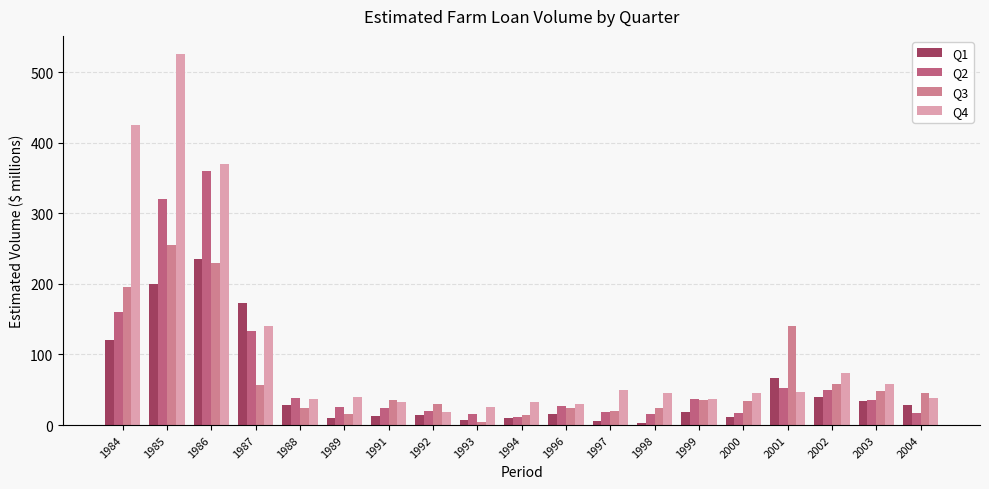

What is the difference between the highest and lowest values at 1987?

116.0